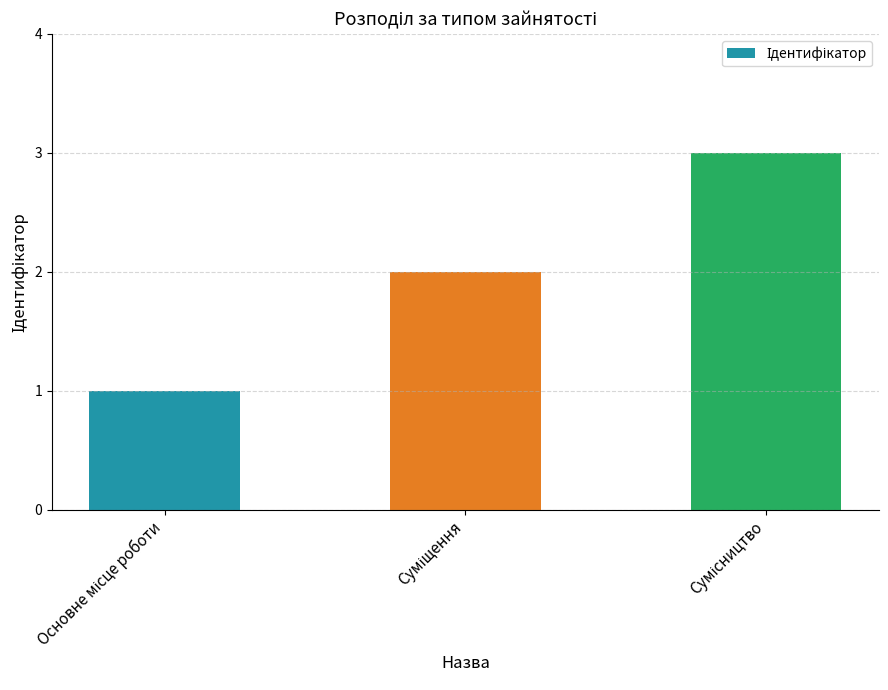

What is the sum of all values?

6